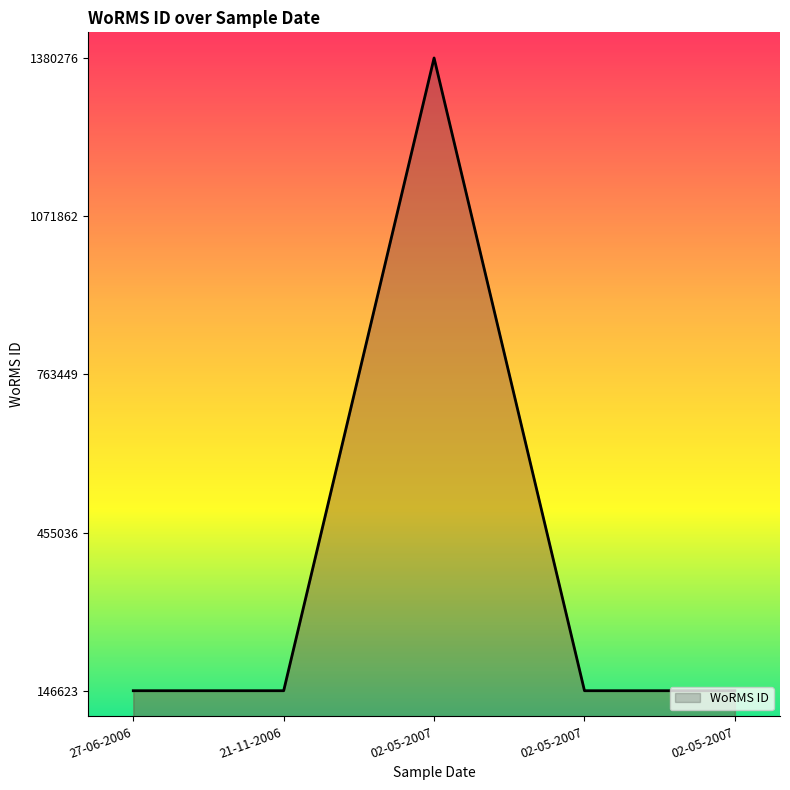

What is the ratio of the value at 02-05-2007 to the value at 21-11-2006?

1.0